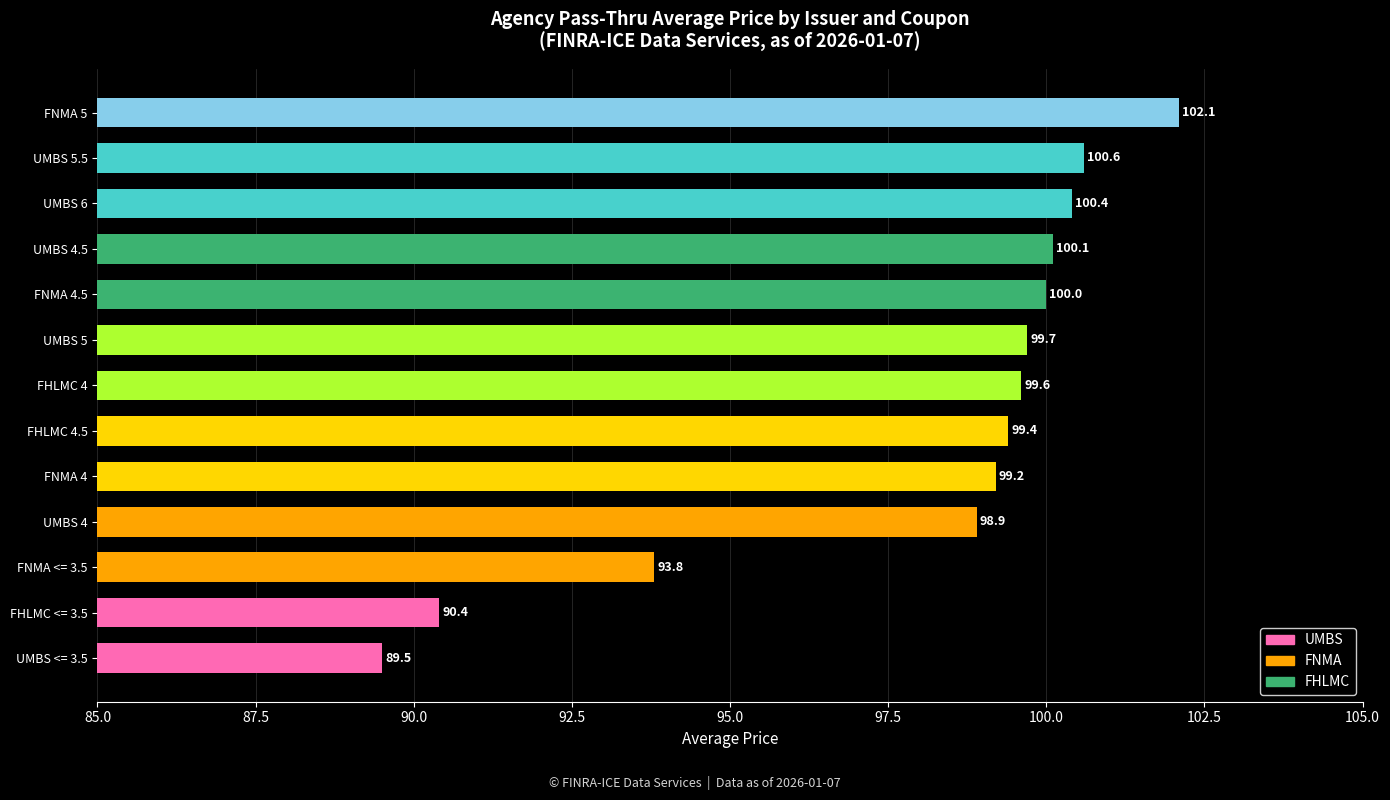

What is the maximum value shown in the chart?

102.1